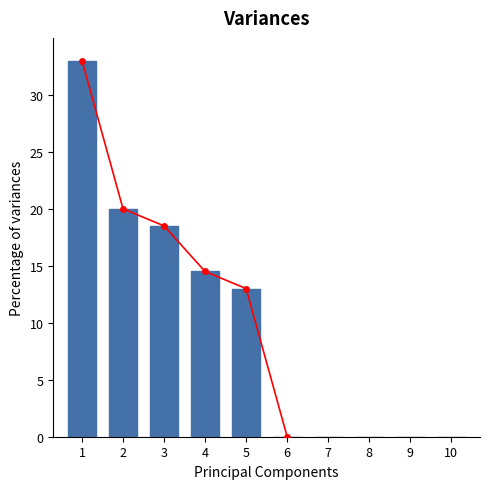

Reading right to left, what are all the values shown in this chart?

0.0	0.0	0.0	0.0	0.0	13.0	14.5	18.5	20.0	33.0